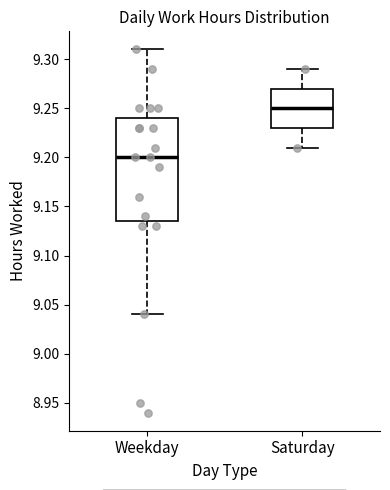

Reading left to right, read every box against the y-axis: the position of its median line, the range the box covers, and the ends of its whiskers. The values are not printed on the chart, so give them approximately, as read against the axis.

Weekday: median 9.200, box 9.135 to 9.240, whiskers 9.040 to 9.310
Saturday: median 9.250, box 9.230 to 9.270, whiskers 9.210 to 9.290